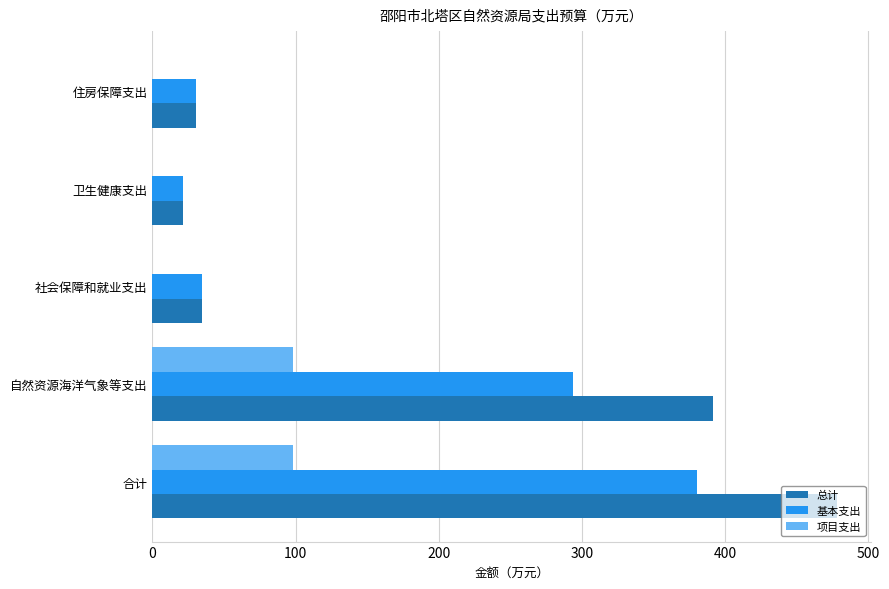

What is the sum of all 项目支出 values?

196.0